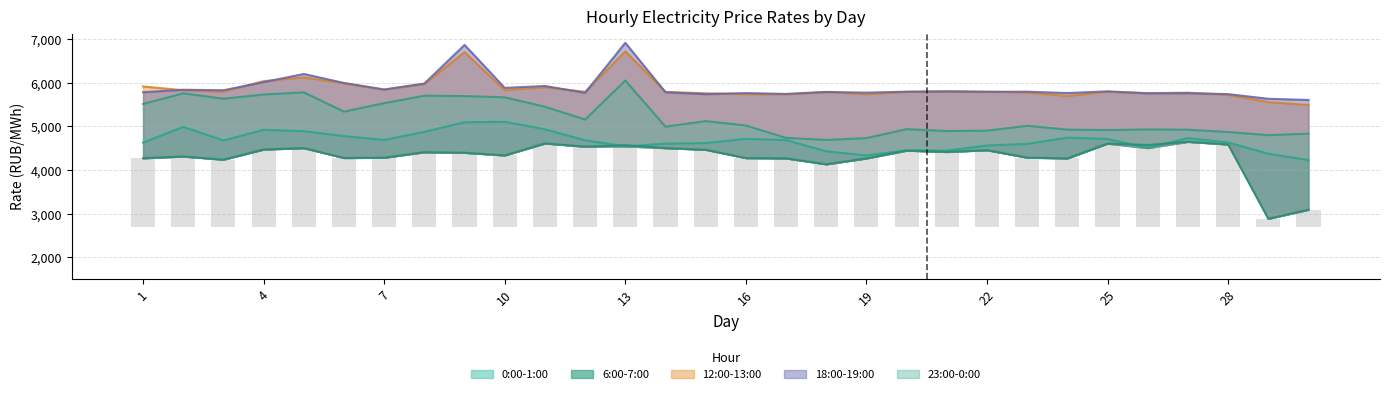

What is the difference between the maximum and minimum values in the 18:00-19:00 series?

1309.8